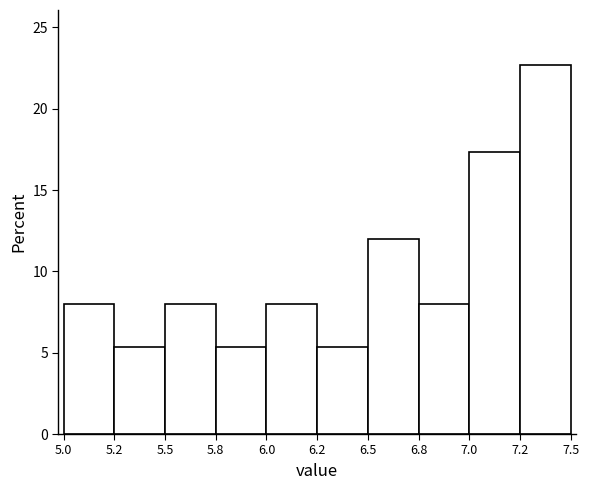

Reading left to right, transcribe all the data shown in this chart.

5.0=8.0	5.2=5.3	5.5=8.0	5.8=5.3	6.0=8.0	6.2=5.3	6.5=12.0	6.8=8.0	7.0=17.3	7.2=22.7